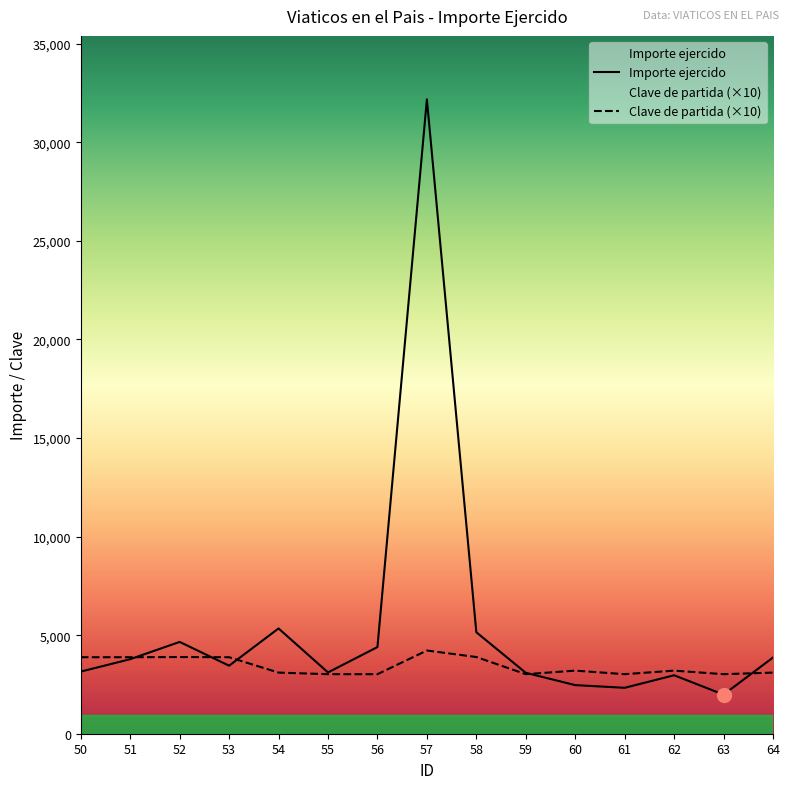

What is the spread (max minus min) of values at 62?

234.9